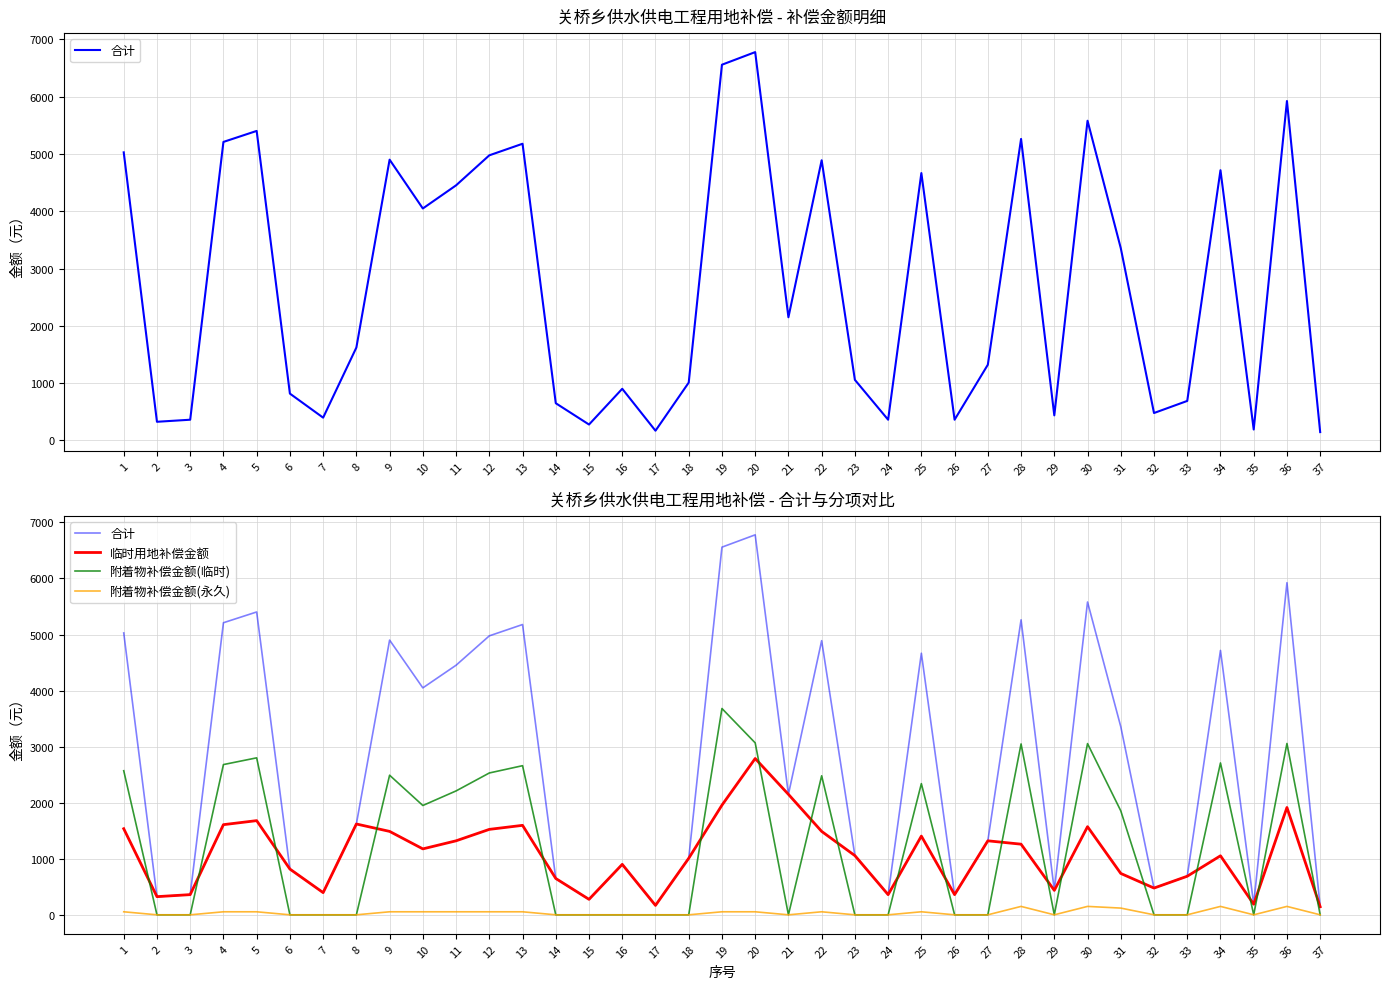

Reading left to right, extract all data points from this chart.

合计: 1=5028	2=324	3=360	4=5210	5=5402	6=816	7=396	8=1620	9=4900	10=4048	11=4452	12=4976	13=5178	14=648	15=276	16=900	17=168	18=1008	19=6558	20=6778	21=2149	22=4890	23=1056	24=360	25=4666	26=360	27=1320	28=5262	29=436	30=5580	31=3356	32=477	33=688	34=4716	35=189	36=5924	37=144
临时用地补偿金额: 1=1536	2=324	3=360	4=1608	5=1680	6=816	7=396	8=1620	9=1488	10=1176	11=1320	12=1524	13=1596	14=648	15=276	16=900	17=168	18=1008	19=1956	20=2788	21=2149	22=1488	23=1056	24=360	25=1404	26=360	27=1320	28=1260	29=436	30=1572	31=738	32=477	33=688	34=1053	35=189	36=1914	37=144
附着物补偿金额(临时): 1=2570	2=0	3=0	4=2680	5=2800	6=0	7=0	8=0	9=2490	10=1950	11=2210	12=2530	13=2660	14=0	15=0	16=0	17=0	18=0	19=3680	20=3067	21=0	22=2480	23=0	24=0	25=2340	26=0	27=0	28=3048	29=0	30=3054	31=1855	32=0	33=0	34=2709	35=0	36=3056	37=0
附着物补偿金额(永久): 1=54	2=0	3=0	4=54	5=54	6=0	7=0	8=0	9=54	10=54	11=54	12=54	13=54	14=0	15=0	16=0	17=0	18=0	19=54	20=54	21=0	22=54	23=0	24=0	25=54	26=0	27=0	28=150	29=0	30=150	31=120	32=0	33=0	34=150	35=0	36=150	37=0